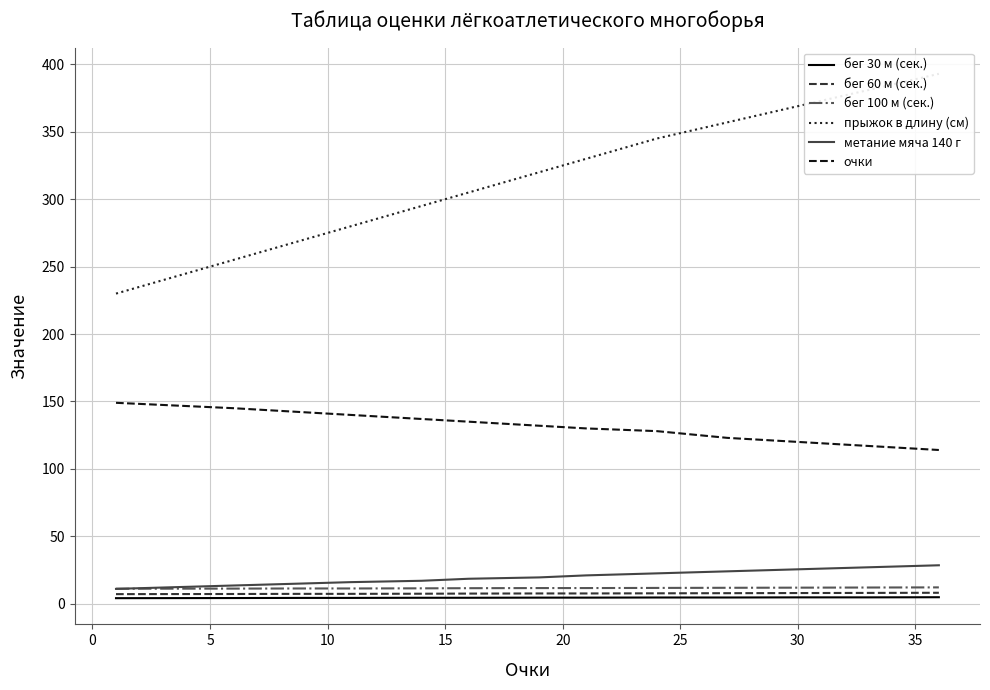

True or false: бег 30 м (сек.) and бег 60 м (сек.) cross at least once.

False